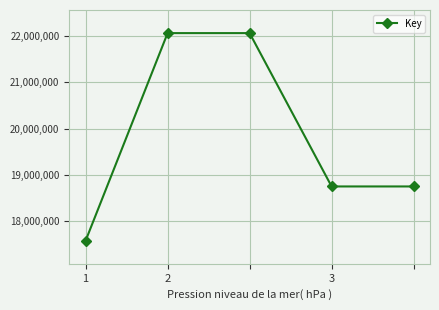

What is the difference between the maximum and minimum values?

4491515